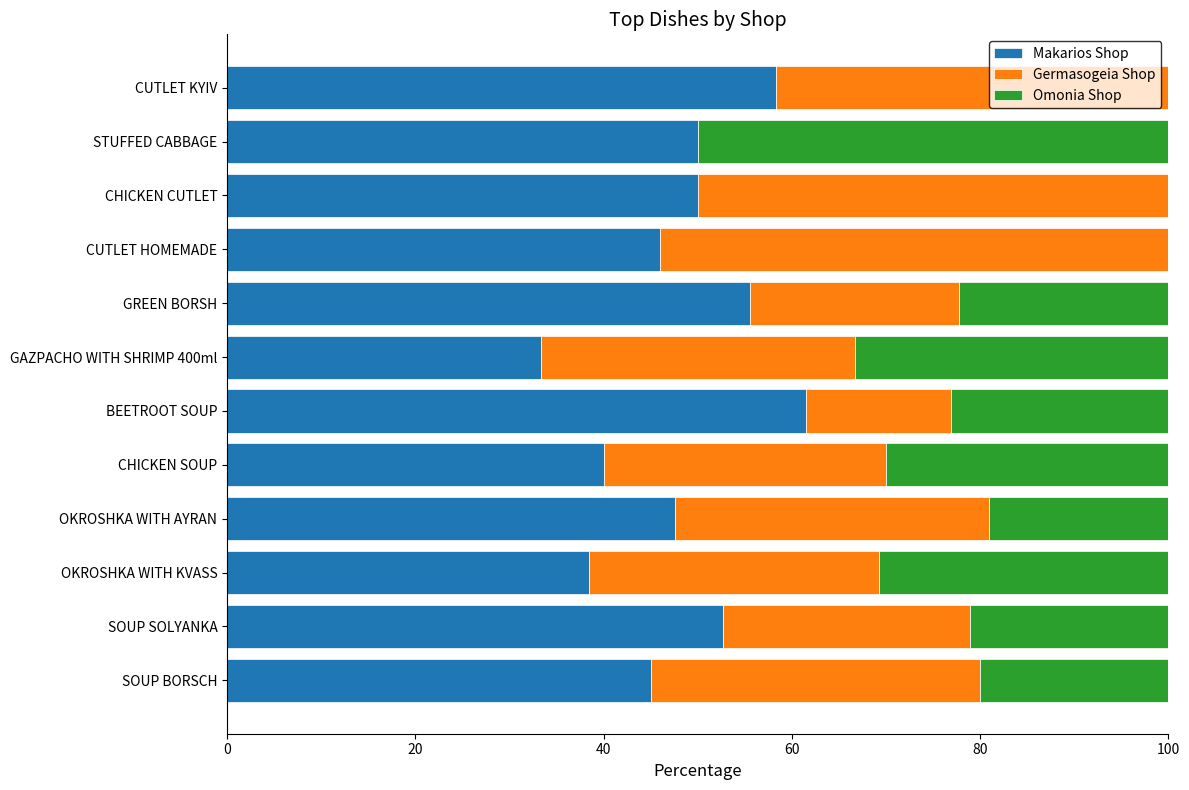

What is the total value across all series at CUTLET HOMEMADE?

100.0